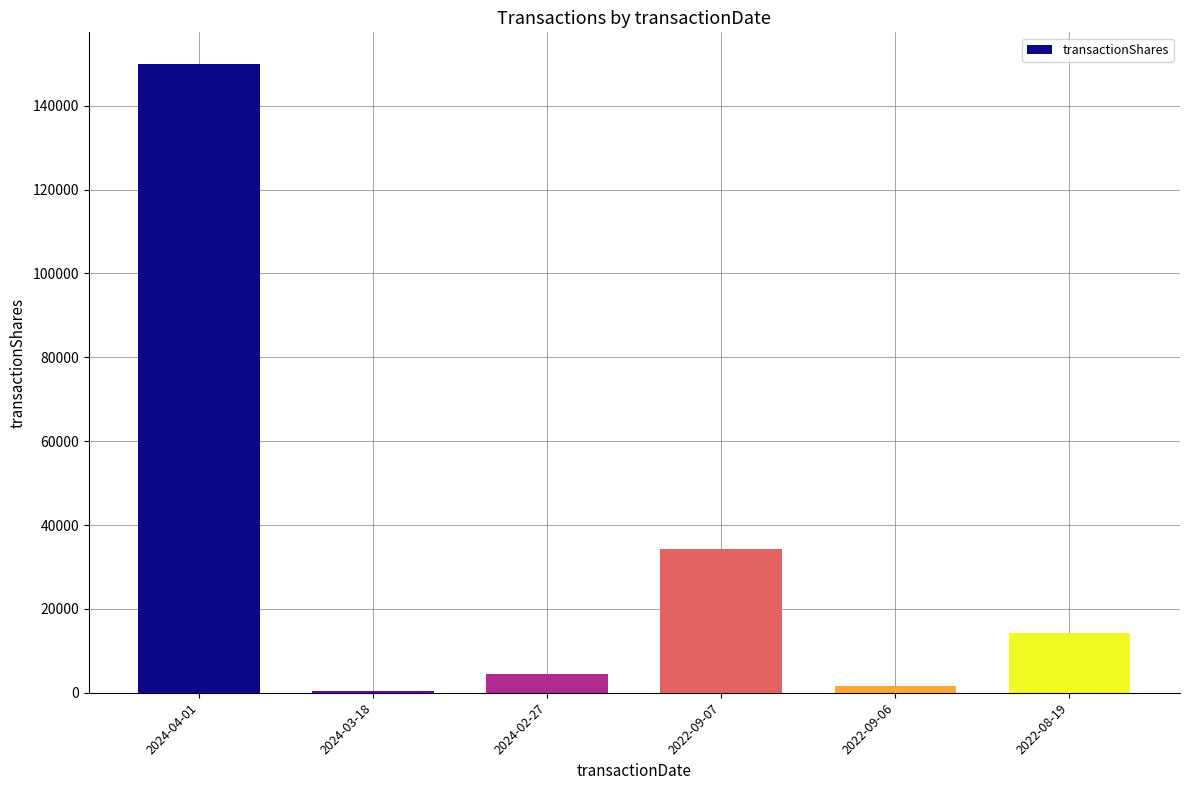

At which label is the value closest to 75221?

2022-09-07